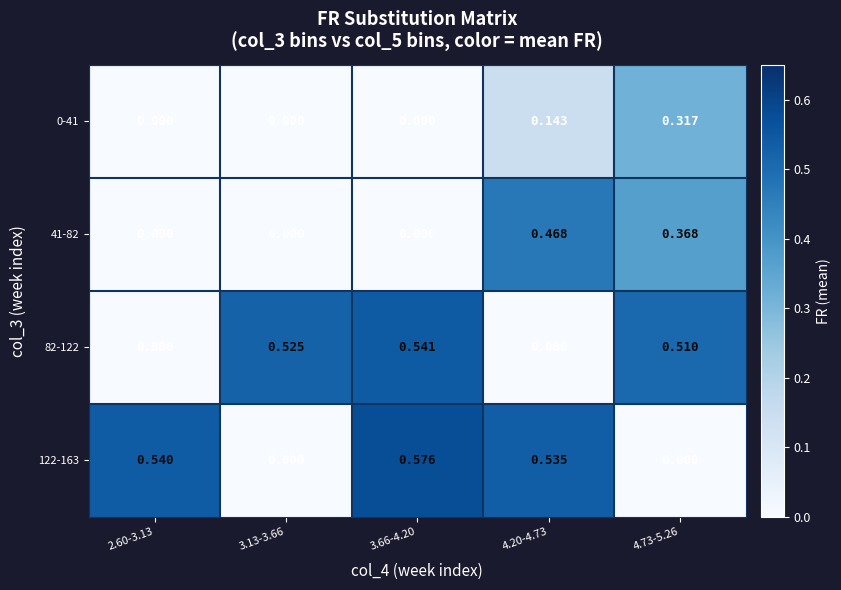

Is the value of 82-122 at 4.73-5.26 greater than the value of 122-163 at 4.73-5.26?

Yes